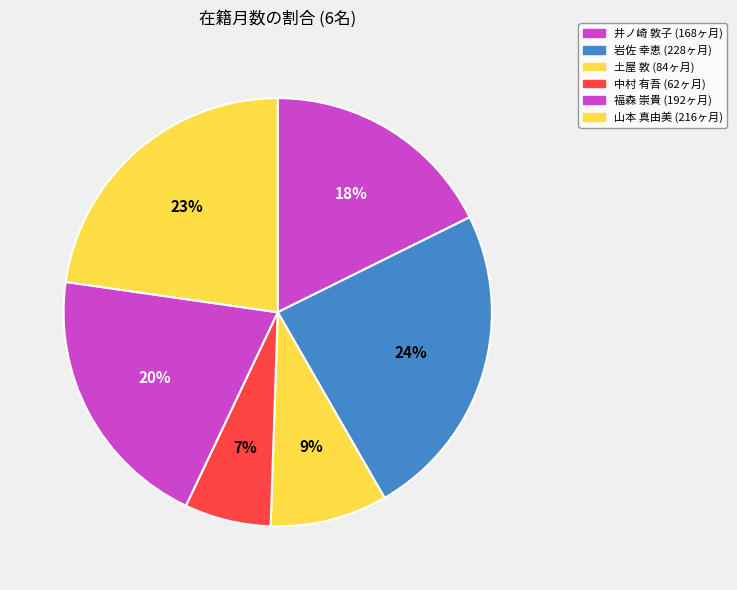

How many slices are in this pie chart?

6